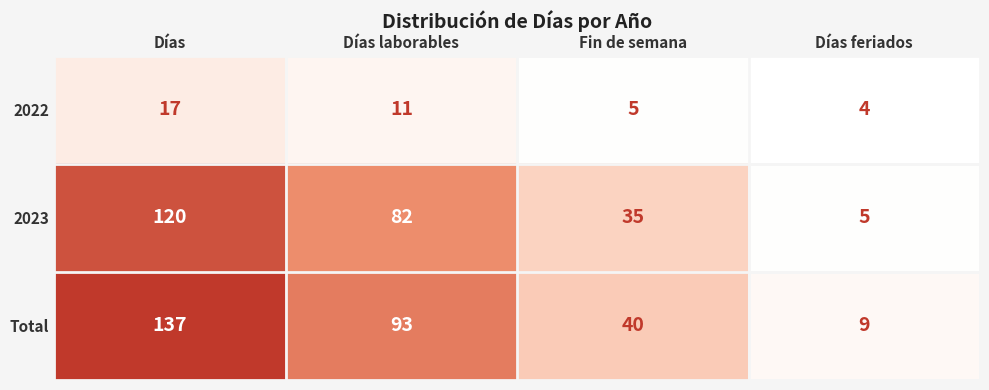

What is the spread (max minus min) of values at Días?

120